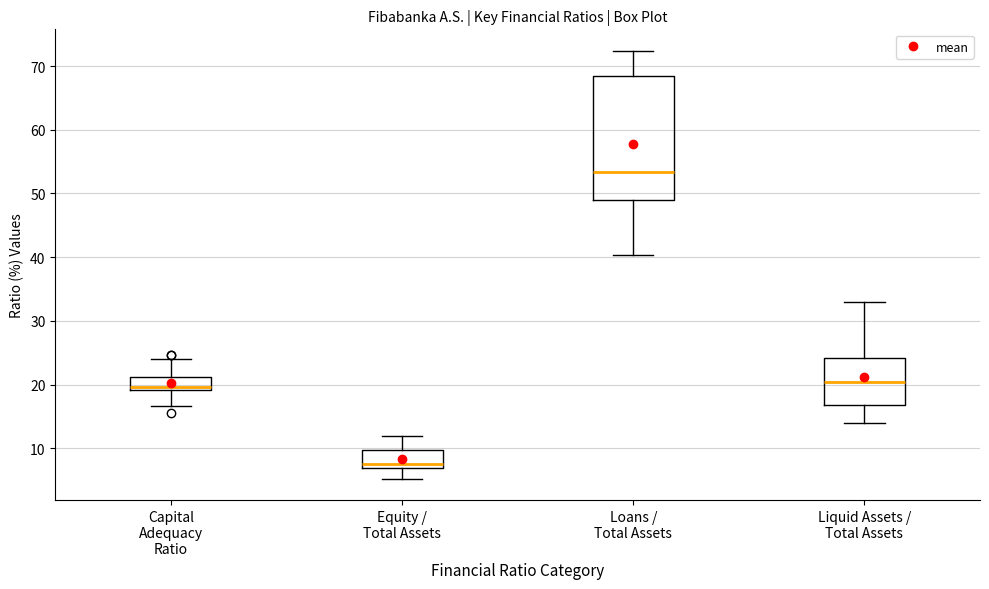

Reading left to right, transcribe this box plot: for each box, give where its median line is, the range the box spans, and where its two whiskers end, as read against the y-axis. The values are not printed on the chart, so give them approximately, as read against the axis.

Capital Adequacy Ratio: median 20, box 19 to 21, whiskers 17 to 24
Equity / Total Assets: median 8, box 7 to 10, whiskers 5 to 12
Loans / Total Assets: median 53, box 49 to 68, whiskers 40 to 72
Liquid Assets / Total Assets: median 20, box 17 to 24, whiskers 14 to 33